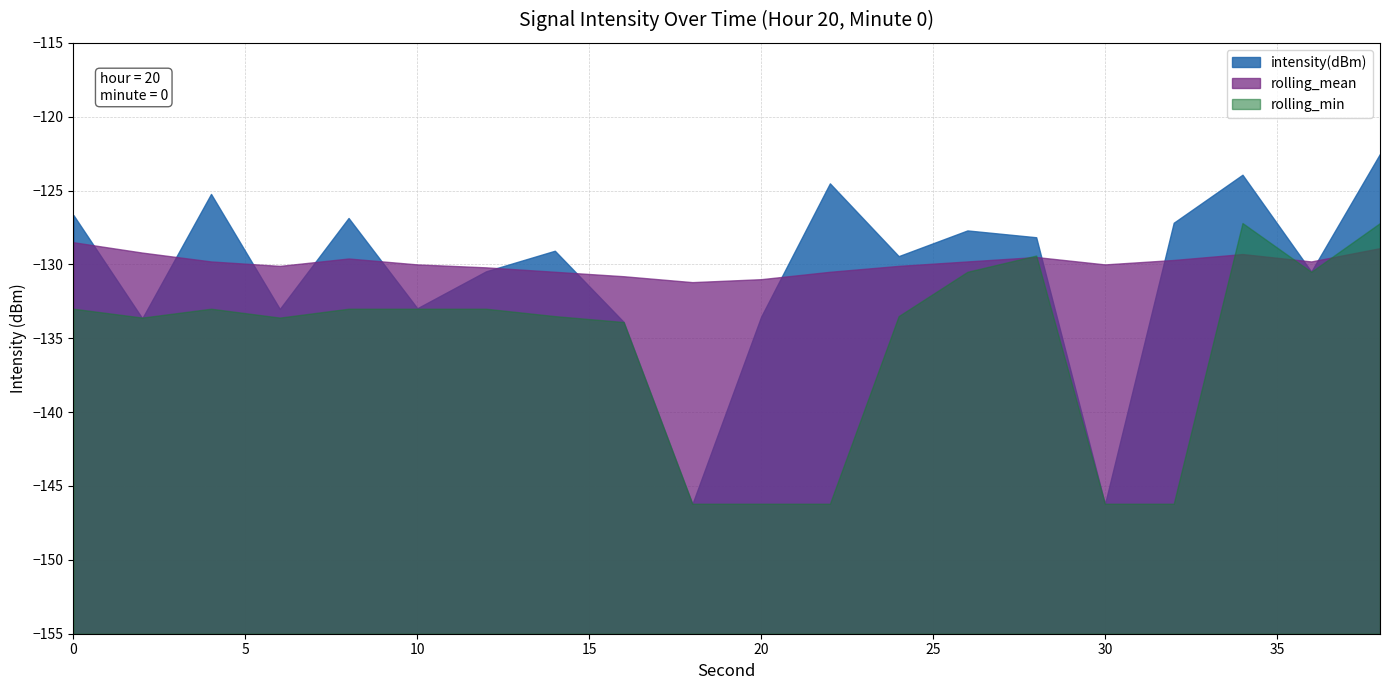

List the labels in order of intensity(dBm) value, largest first.

38, 34, 22, 4, 0, 8, 32, 26, 28, 14, 24, 12, 36, 10, 6, 20, 2, 16, 18, 30